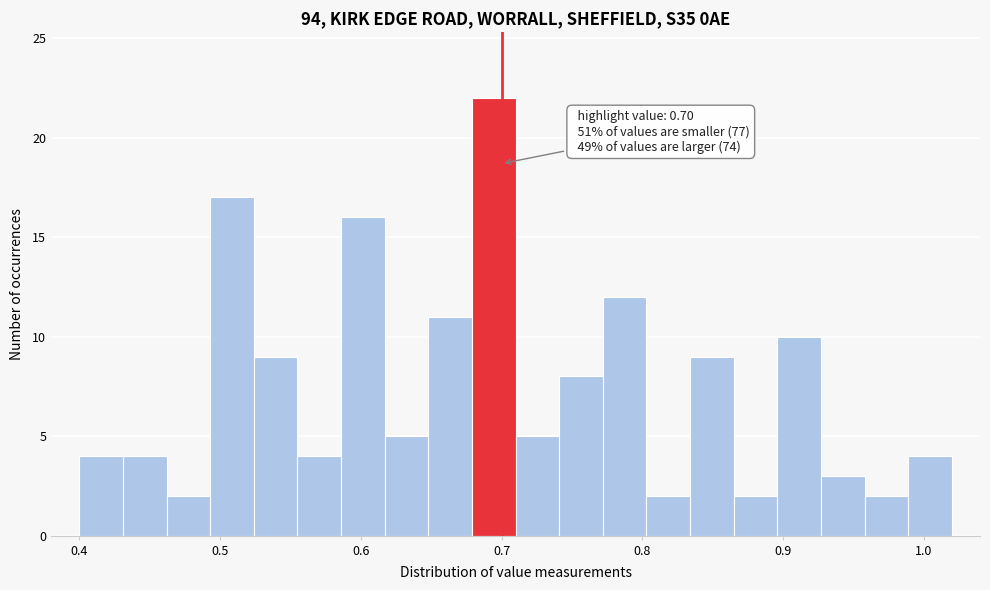

Around what value on the x-axis is the tallest bar? Give the approximate position of its centre, as read against the axis.

0.69